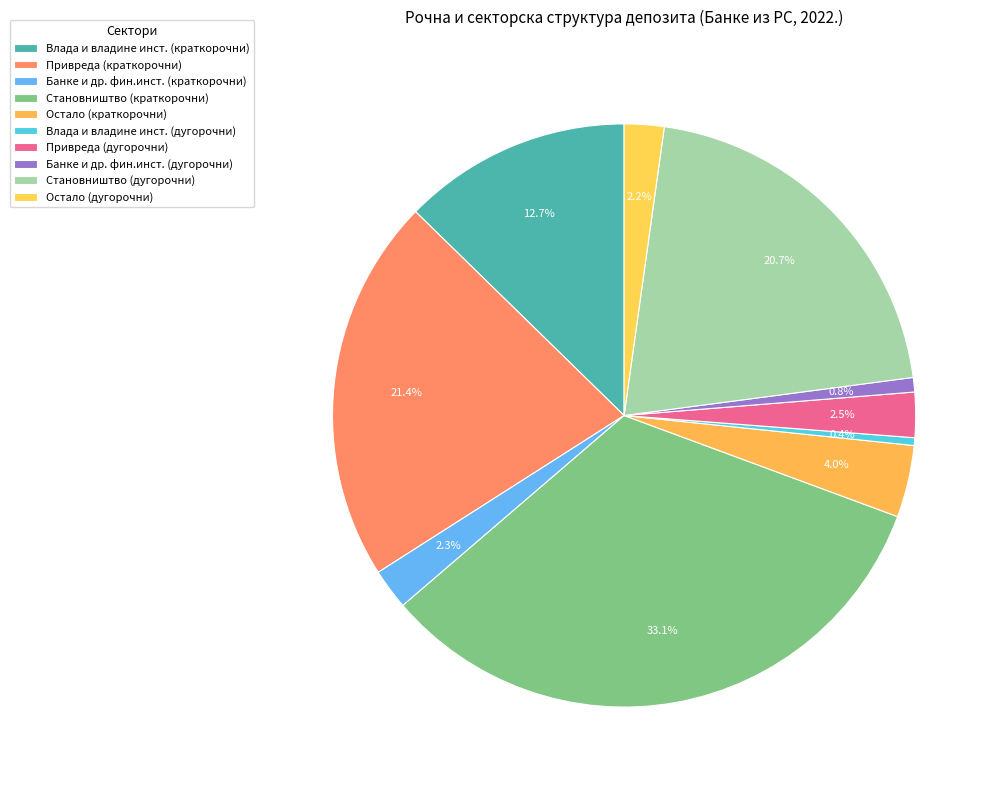

How many slices are in this pie chart?

10